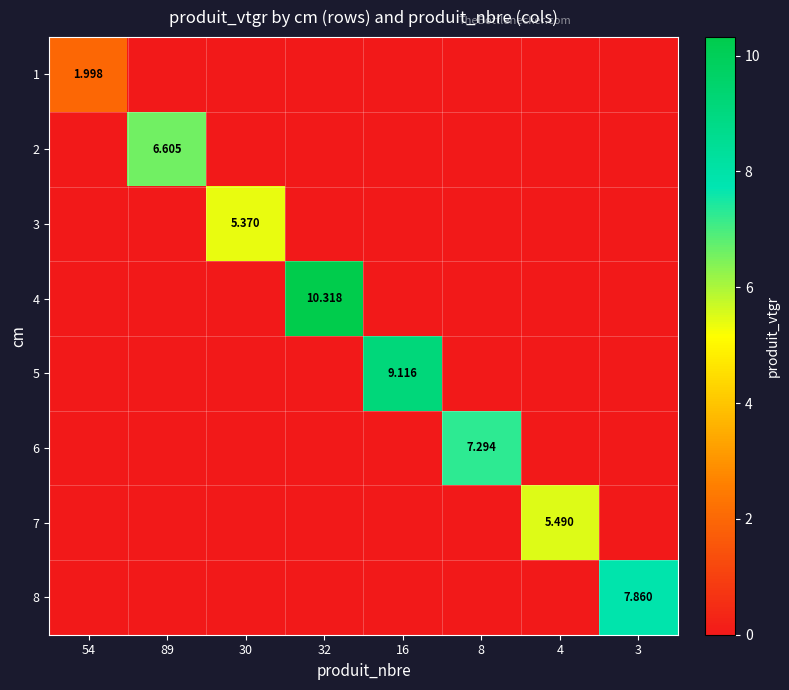

Which series has the widest spread of values?

4